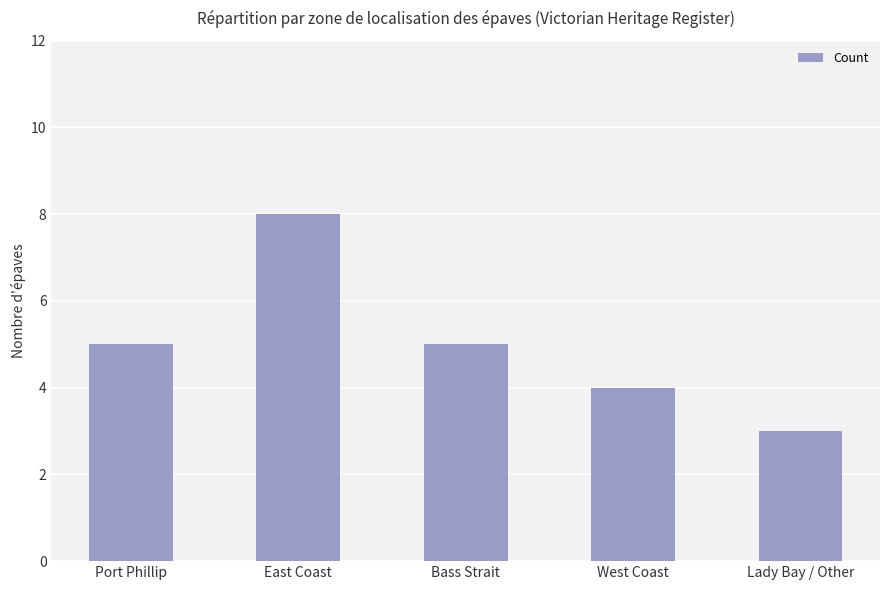

Reading left to right, what are all the values shown in this chart?

Port Phillip=5	East Coast=8	Bass Strait=5	West Coast=4	Lady Bay / Other=3